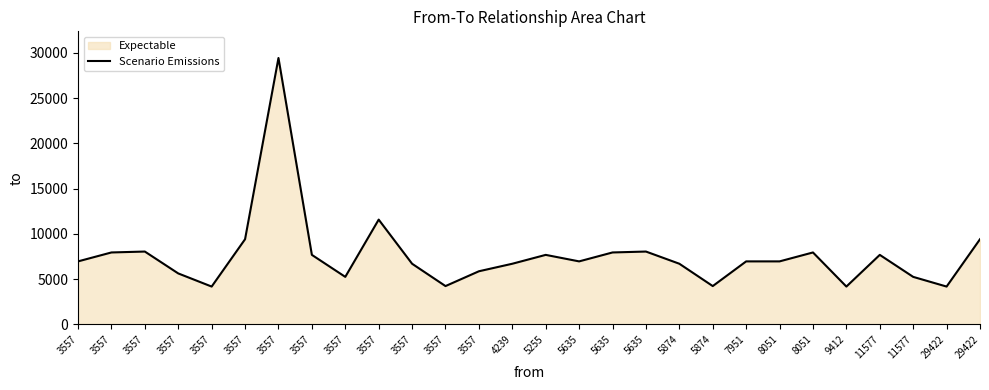

Does the chart have visible grid lines?

No